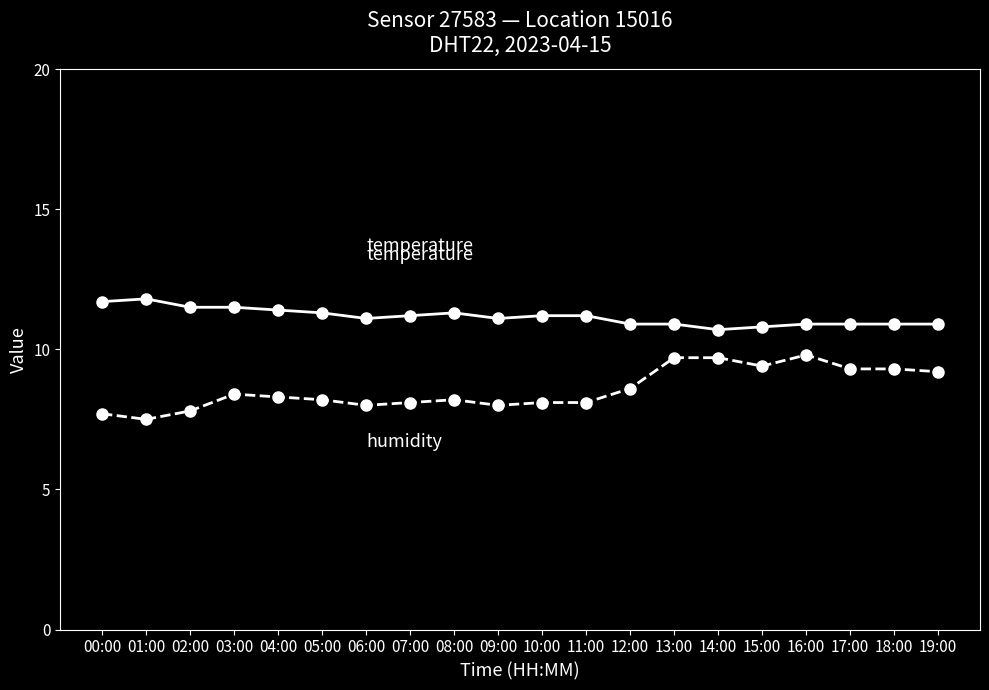

What is the minimum value shown in the chart?

7.5